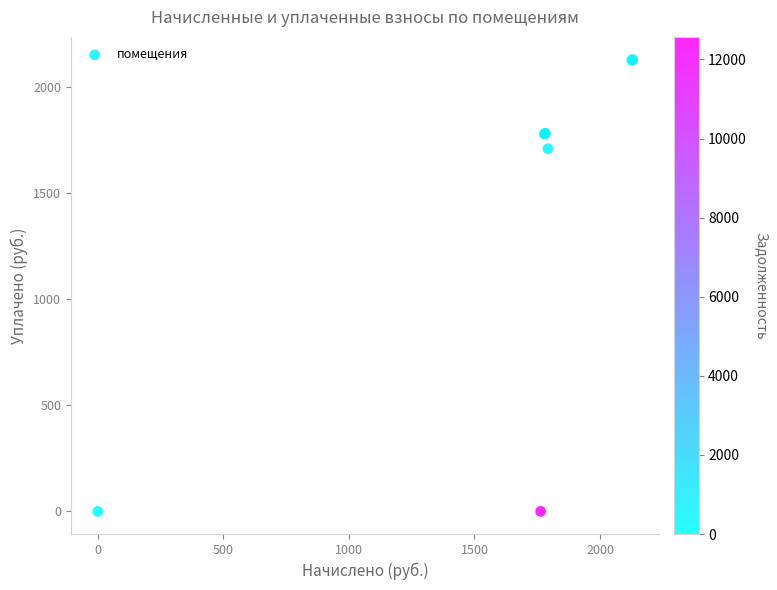

What Y value in the scatter plot is closest to 1064?

1709.4